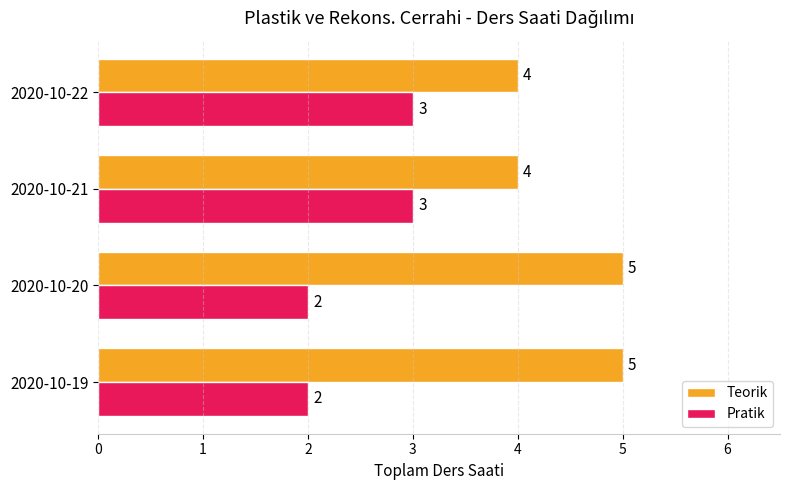

Count the Pratik values in the range 2 to 3.

4